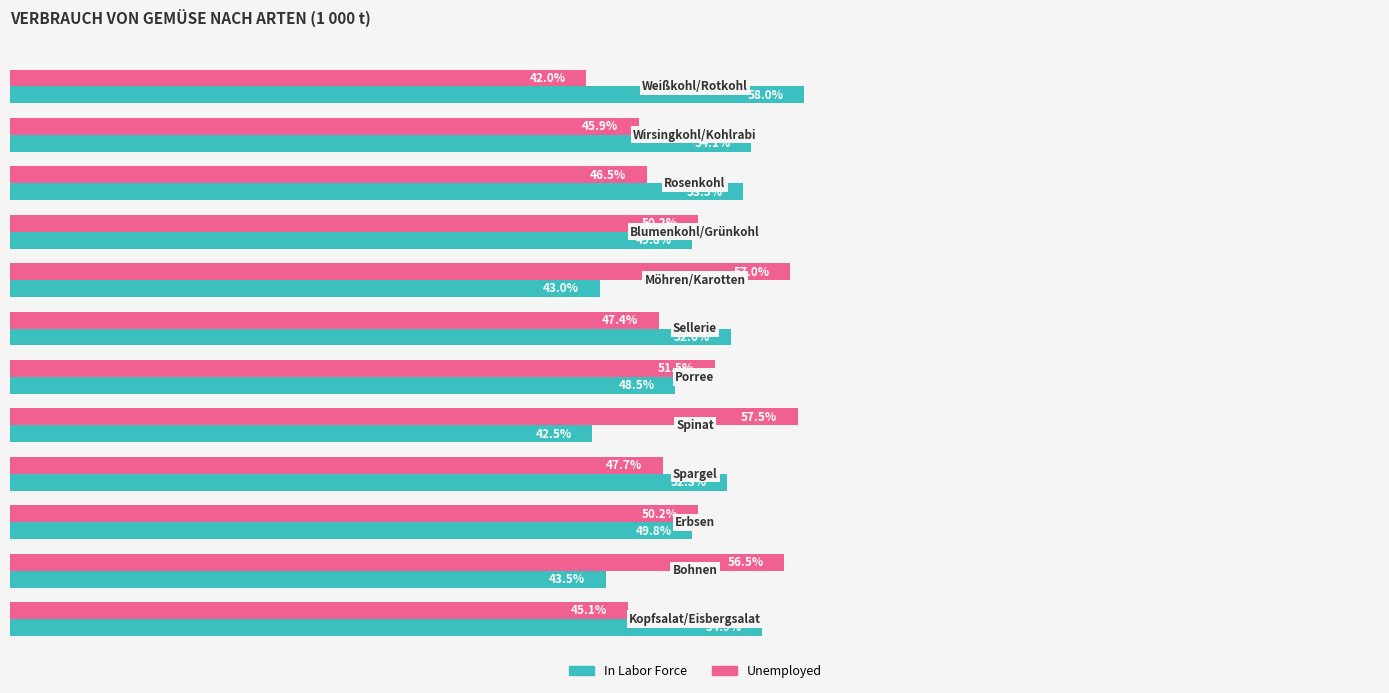

List the series in order of their peak value, lowest first.

Unemployed, In Labor Force